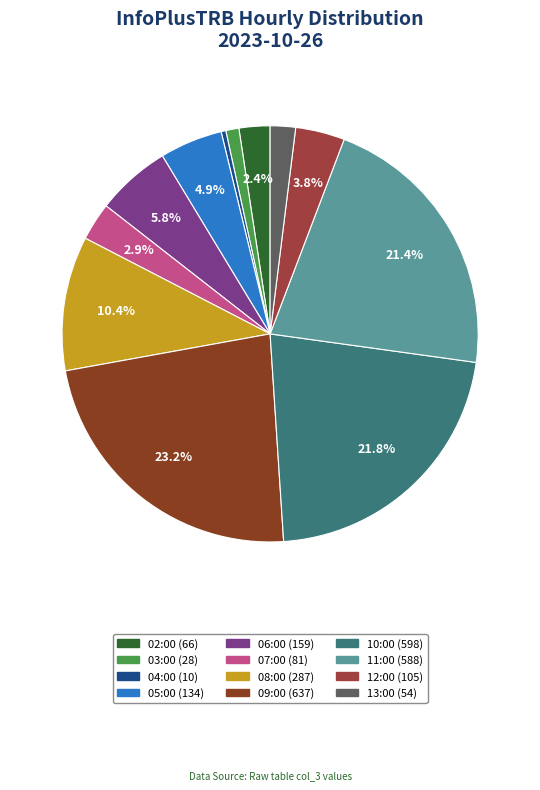

Approximately how many times larger is the value at 09:00 compared to 12:00?

6.1